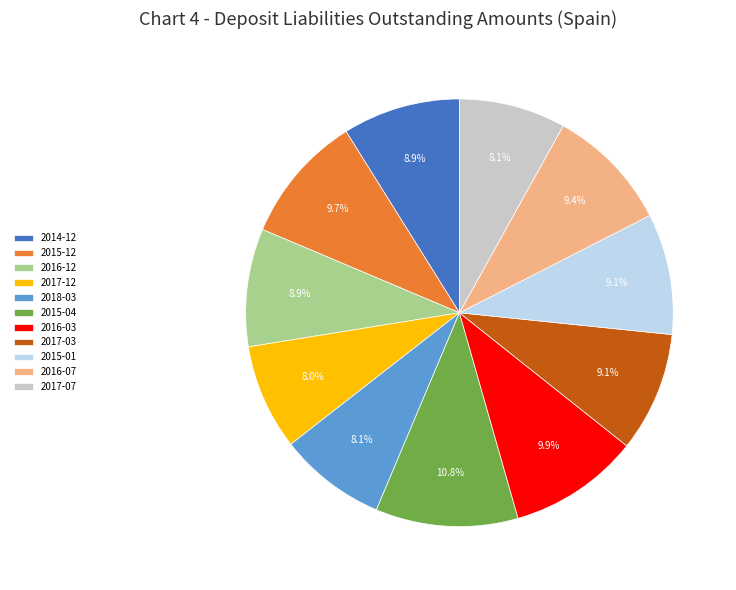

What is the largest slice in the pie chart?

2015-04